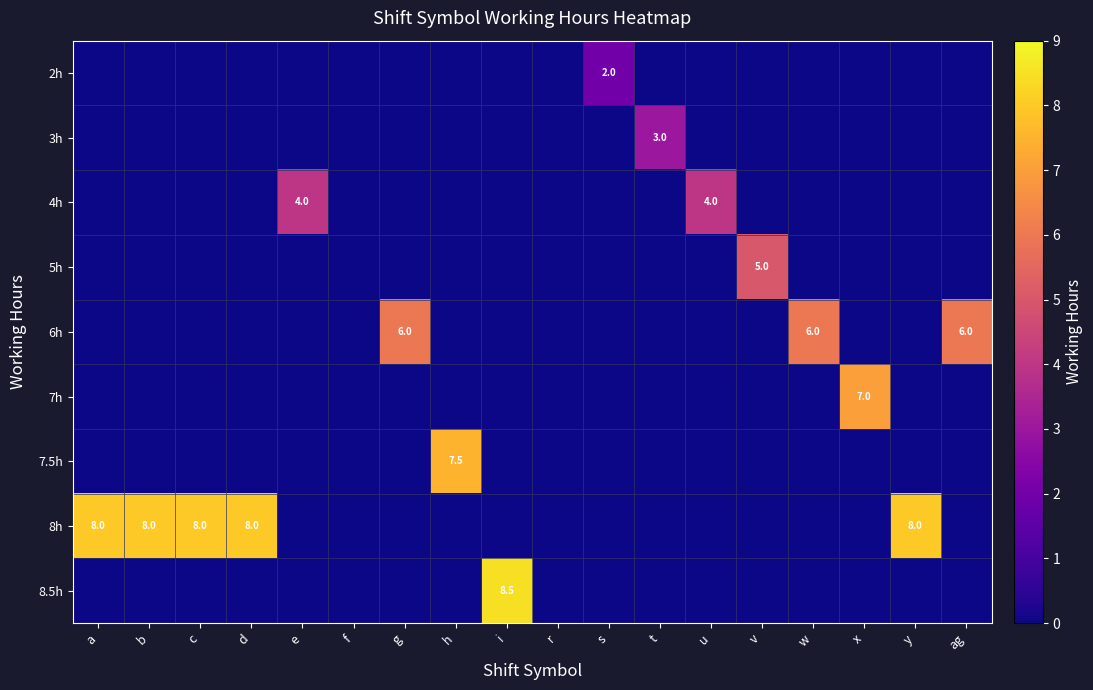

At v, list the series in order from smallest to largest.

2h, 3h, 4h, 6h, 7h, 7.5h, 8h, 8.5h, 5h